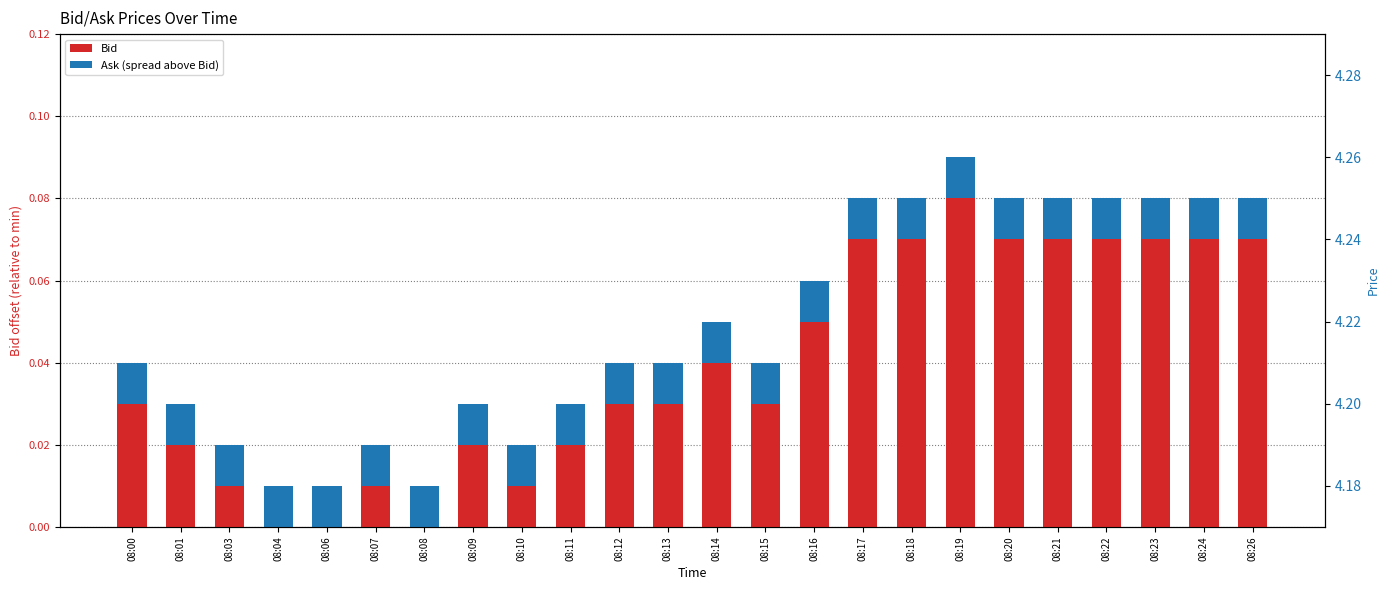

Where is Bid nearest to the value 0?

08:04